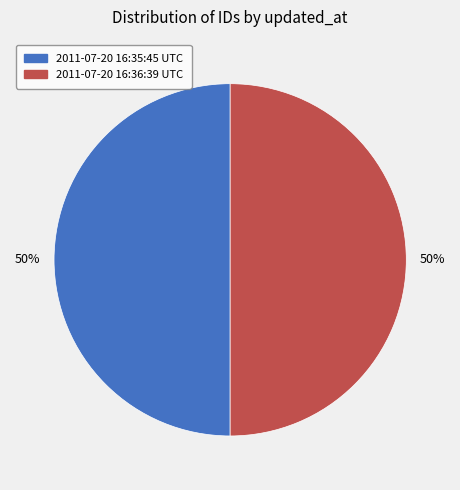

Is it true that 2011-07-20 16:36:39 UTC is 50% of the pie?

True